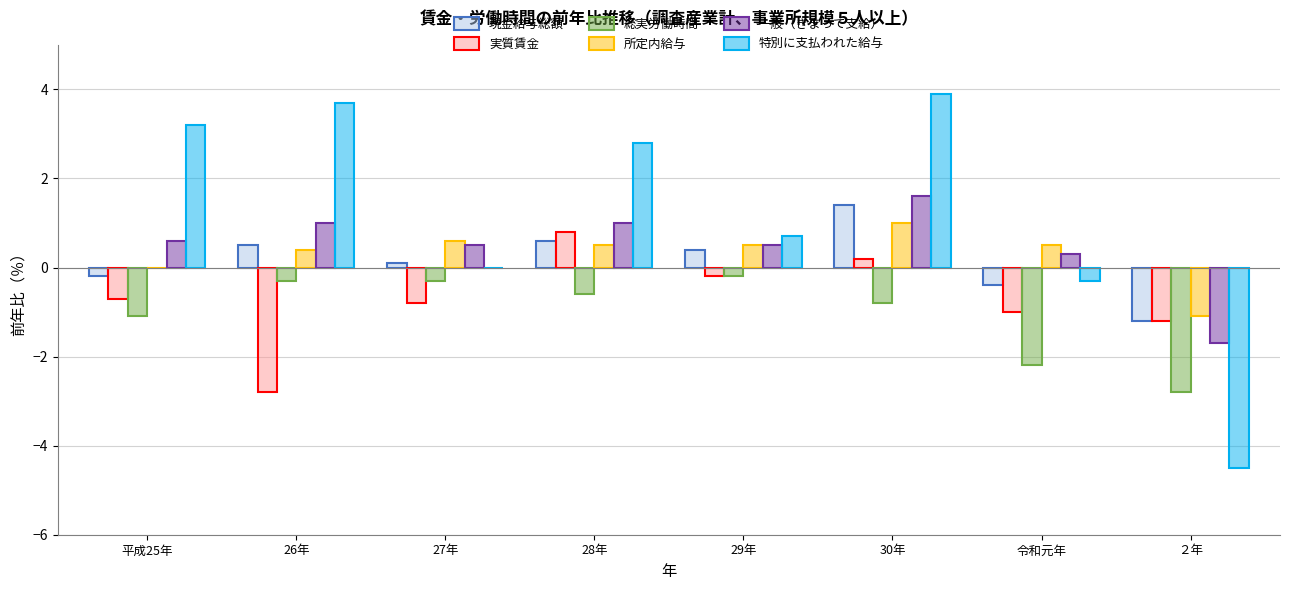

The value of 実質賃金 at 令和元年 is -1.7. True or false?

False